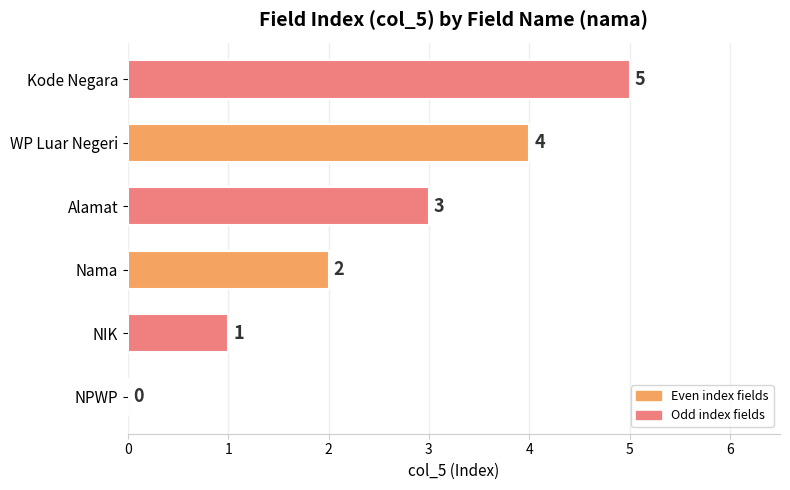

Is it true that the value at WP Luar Negeri is 2?

False